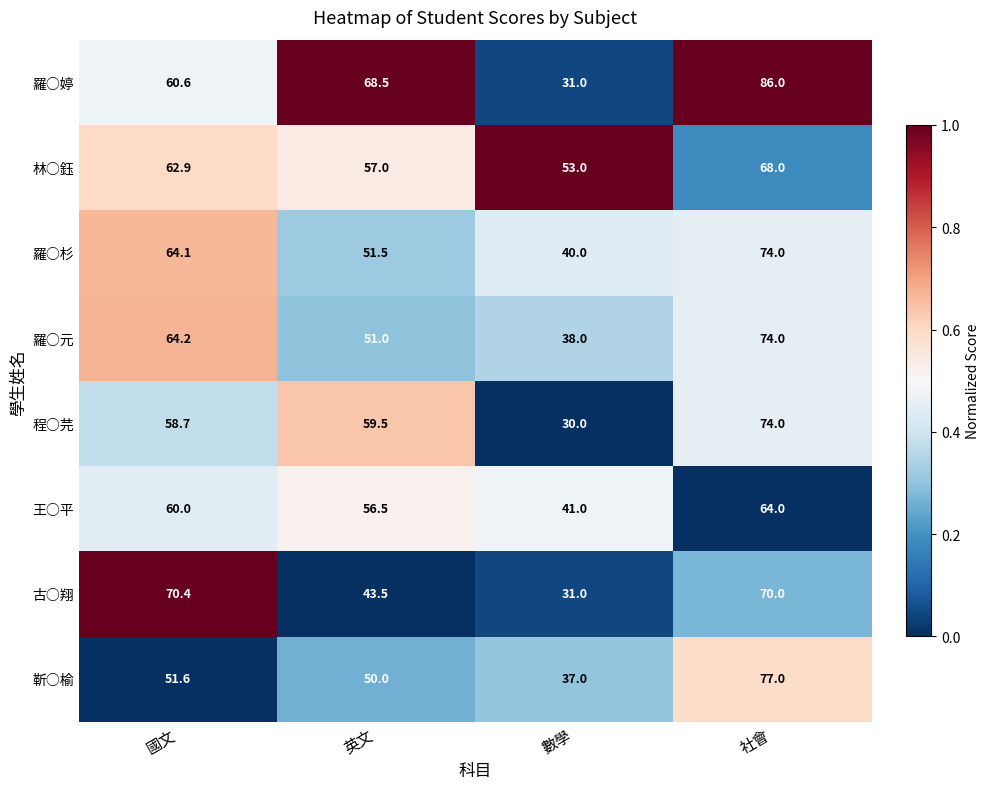

At which category is the sum across all series the highest?

社會